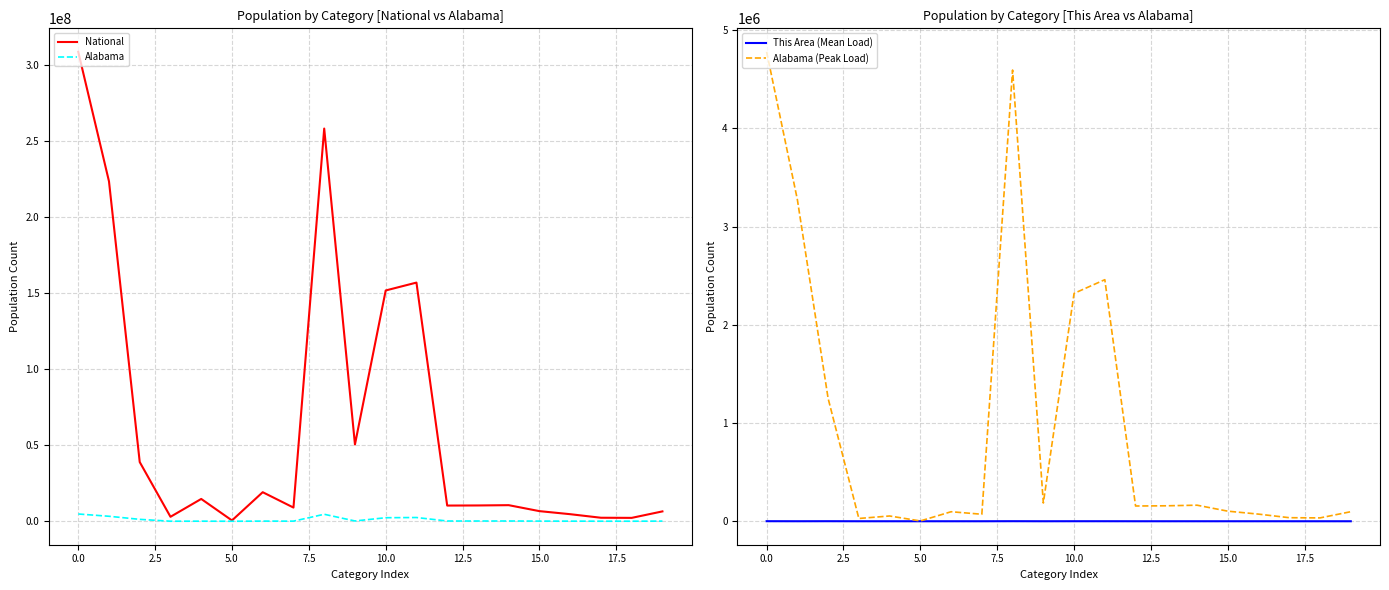

What position from the left is 14?

15